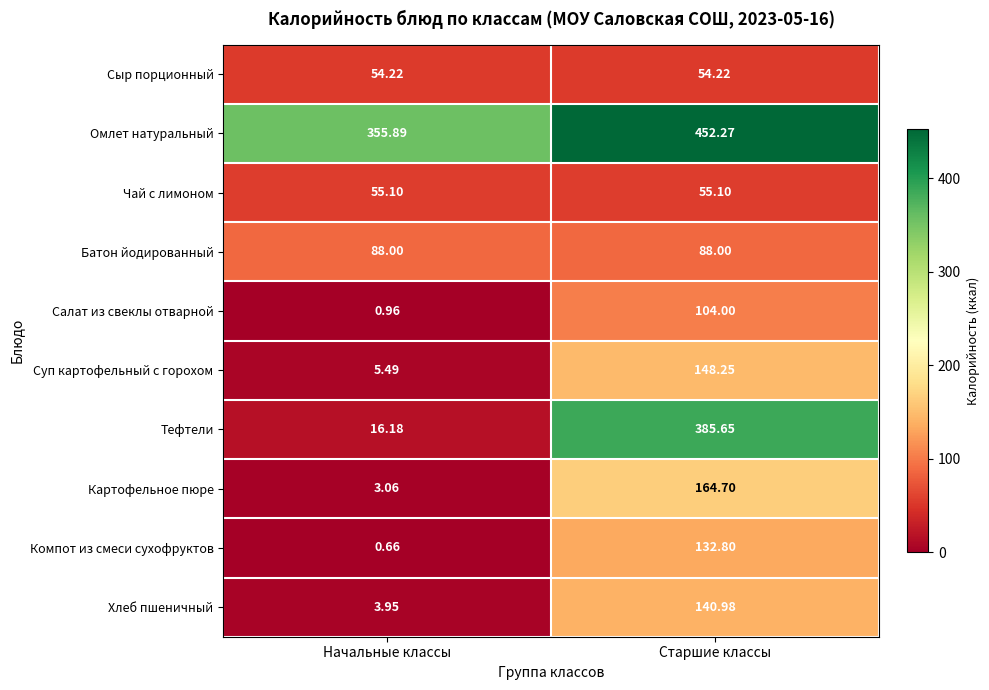

At which category is the sum across all series the highest?

Старшие классы